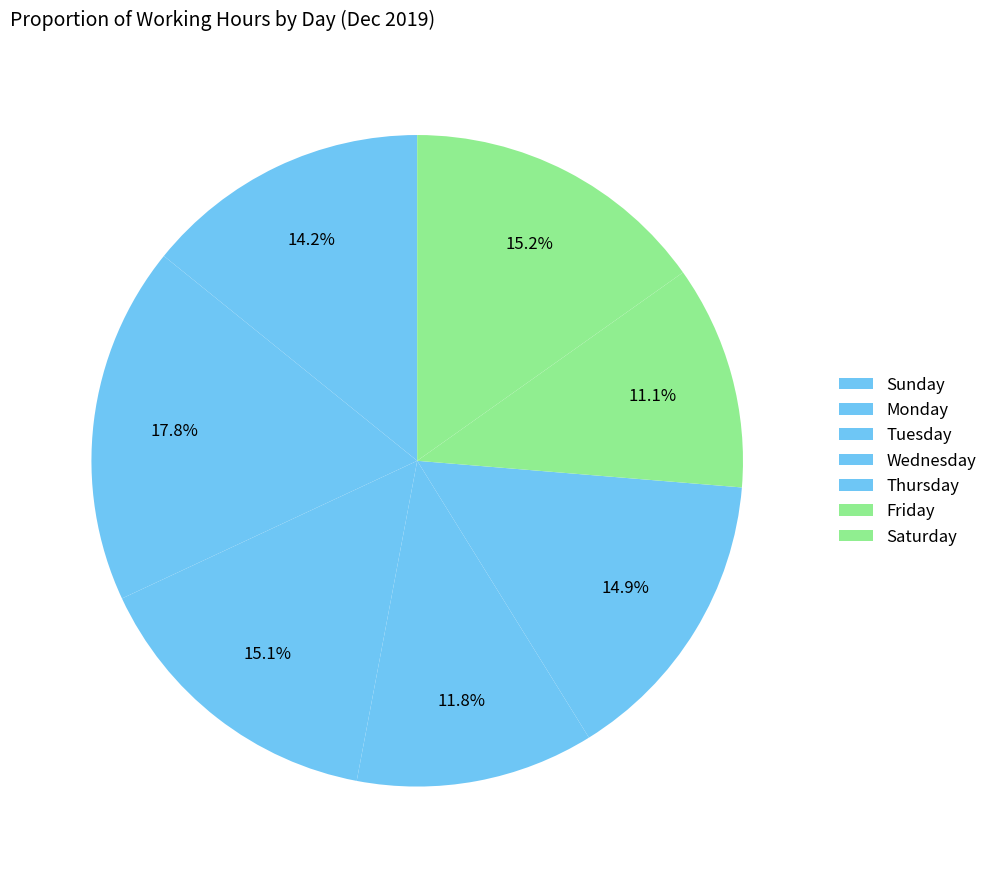

Which slice is the smallest?

Sat-7